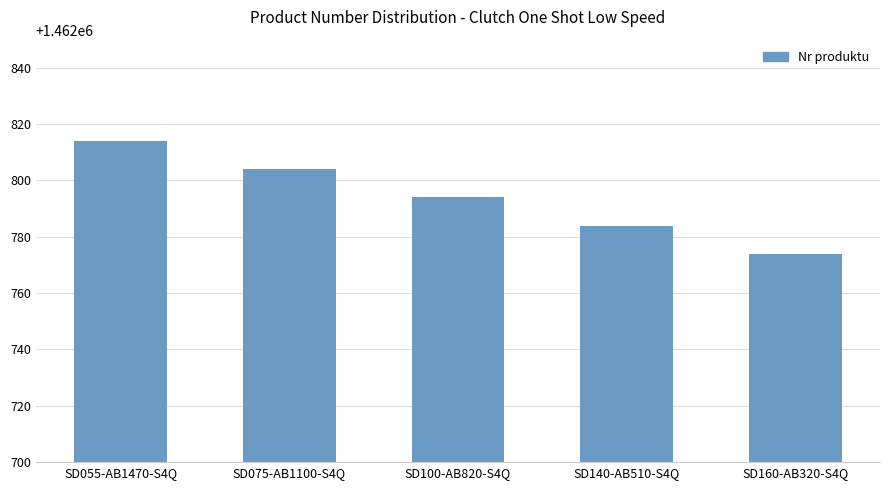

How many values are between 1462784 and 1462804?

3